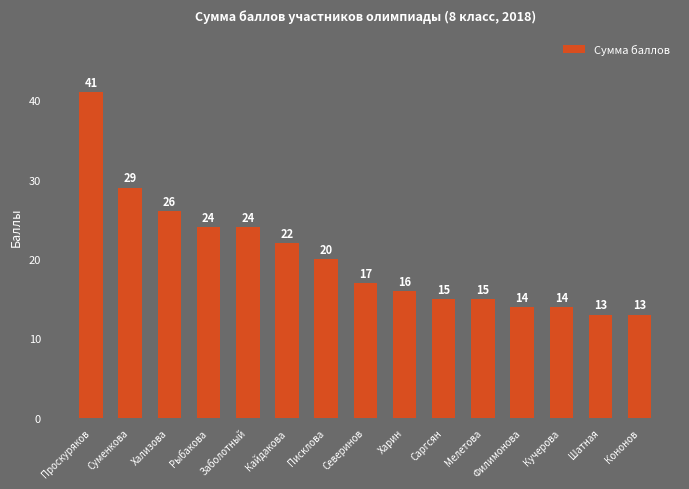

How many bars are there in total?

15